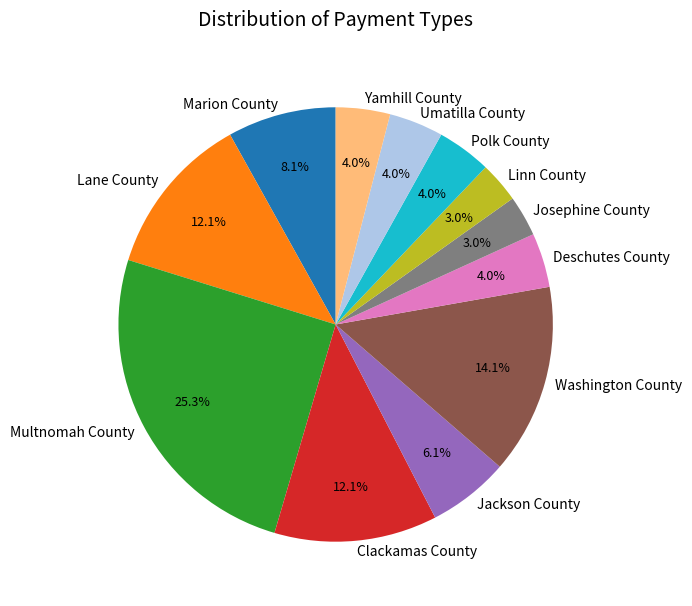

Which category has the biggest portion of the pie?

Multnomah County